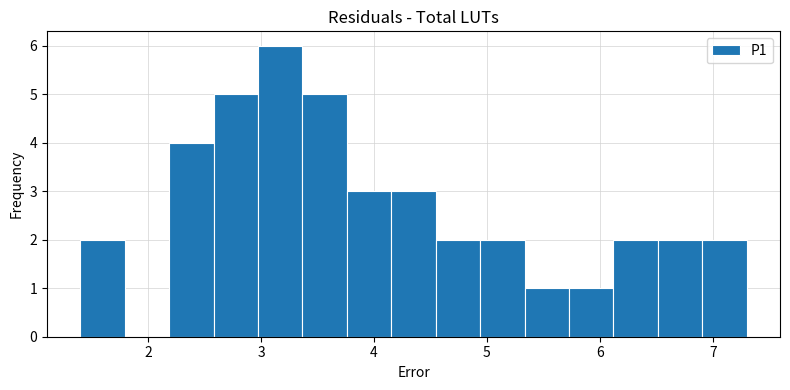

Around what value on the x-axis is the tallest bar? Give the approximate position of its centre, as read against the axis.

3.2